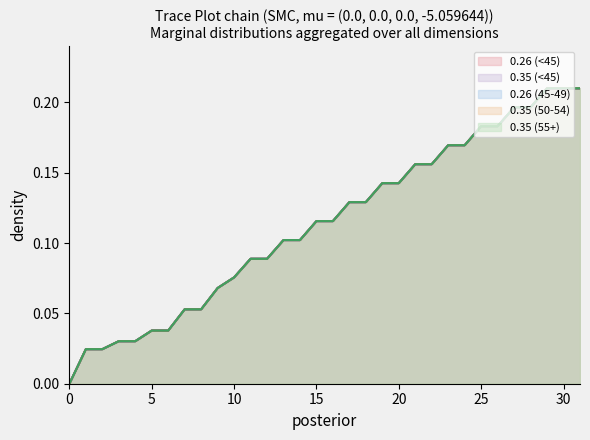

Reading left to right, list all the values displayed in this chart.

Anciennete: 0.0	0.0	0.0	0.0	0.0	0.0	0.0	0.1	0.1	0.1	0.1	0.1	0.1	0.1	0.1	0.1	0.1	0.1	0.1	0.1	0.1	0.2	0.2	0.2	0.2	0.2	0.2	0.2	0.2	0.2	0.2	0.2
Annuel: 0.0	0.0	0.0	0.0	0.0	0.0	0.0	0.1	0.1	0.1	0.1	0.1	0.1	0.1	0.1	0.1	0.1	0.1	0.1	0.1	0.1	0.2	0.2	0.2	0.2	0.2	0.2	0.2	0.2	0.2	0.2	0.2
0.26 (<45): 0.0	0.0	0.0	0.0	0.0	0.0	0.0	0.1	0.1	0.1	0.1	0.1	0.1	0.1	0.1	0.1	0.1	0.1	0.1	0.1	0.1	0.2	0.2	0.2	0.2	0.2	0.2	0.2	0.2	0.2	0.2	0.2
0.35 (<45): 0.0	0.0	0.0	0.0	0.0	0.0	0.0	0.1	0.1	0.1	0.1	0.1	0.1	0.1	0.1	0.1	0.1	0.1	0.1	0.1	0.1	0.2	0.2	0.2	0.2	0.2	0.2	0.2	0.2	0.2	0.2	0.2
0.26 (45-49): 0.0	0.0	0.0	0.0	0.0	0.0	0.0	0.1	0.1	0.1	0.1	0.1	0.1	0.1	0.1	0.1	0.1	0.1	0.1	0.1	0.1	0.2	0.2	0.2	0.2	0.2	0.2	0.2	0.2	0.2	0.2	0.2